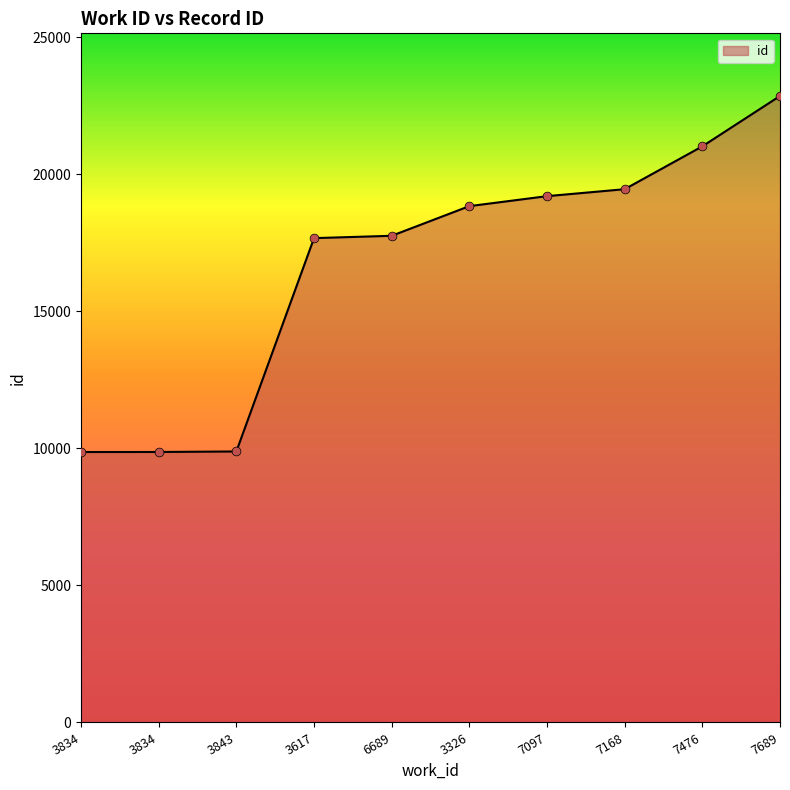

Does the chart have visible grid lines?

No